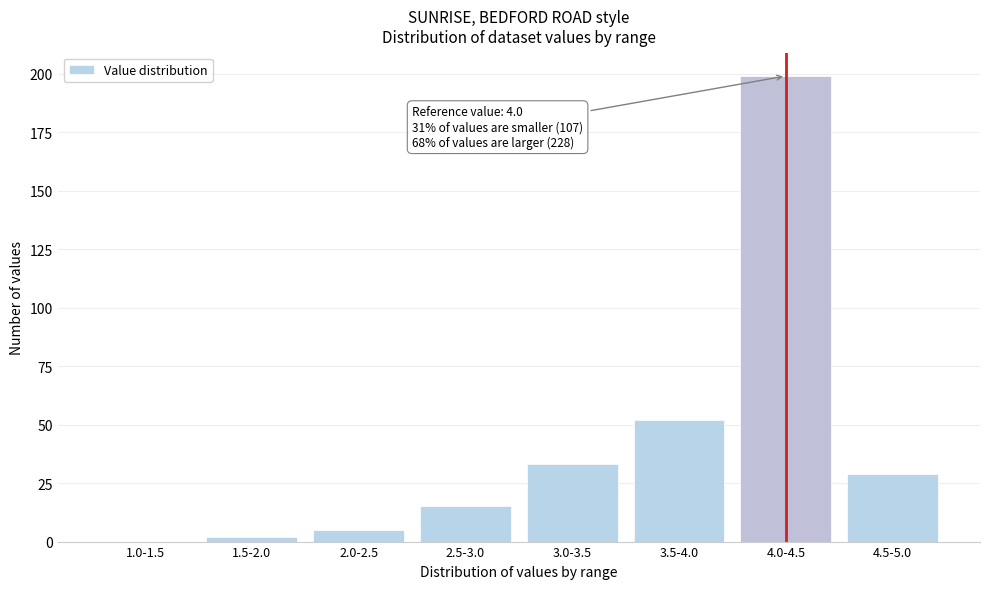

Reading right to left, list all the values displayed in this chart.

4.5-5.0=29	4.0-4.5=199	3.5-4.0=52	3.0-3.5=33	2.5-3.0=15	2.0-2.5=5	1.5-2.0=2	1.0-1.5=0